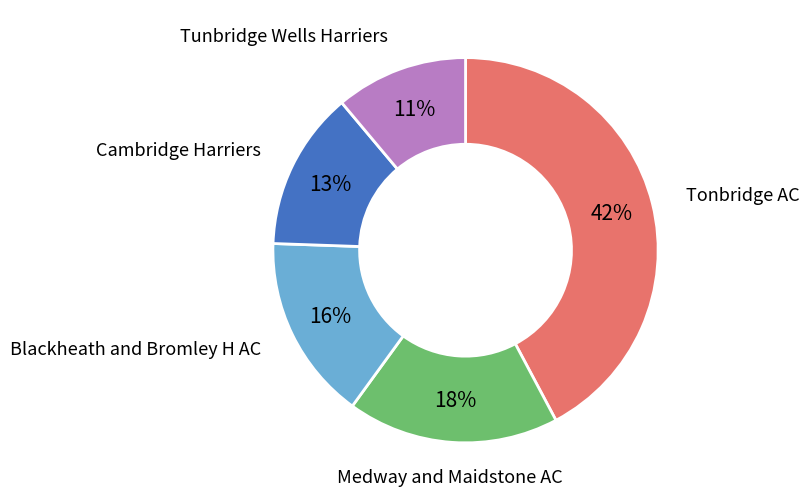

To the nearest percent, what is the average slice percentage?

20%